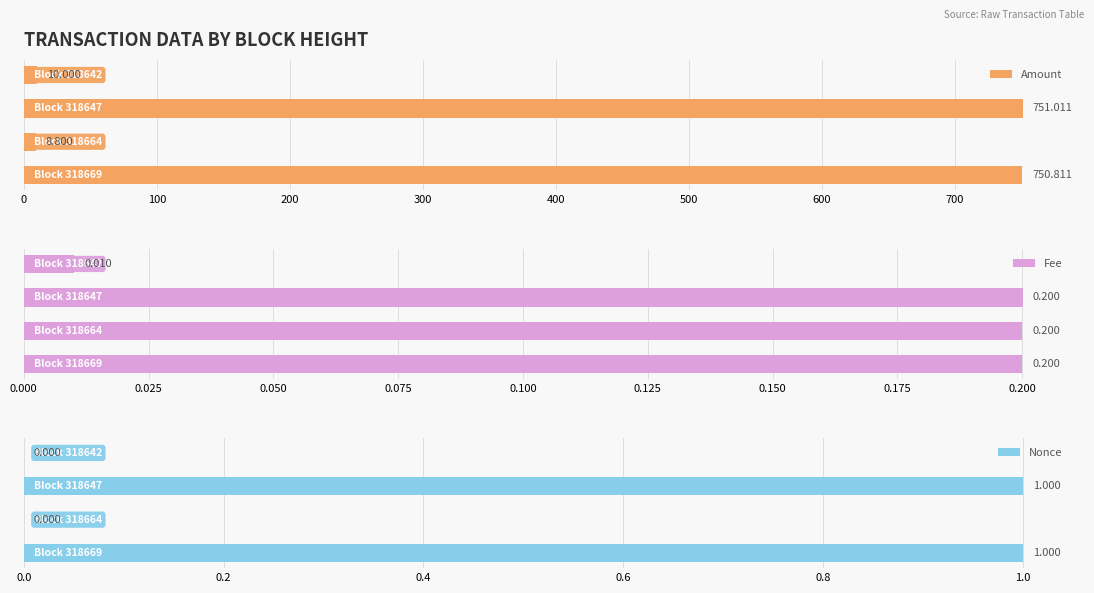

How many data points in Amount are less than 750?

2